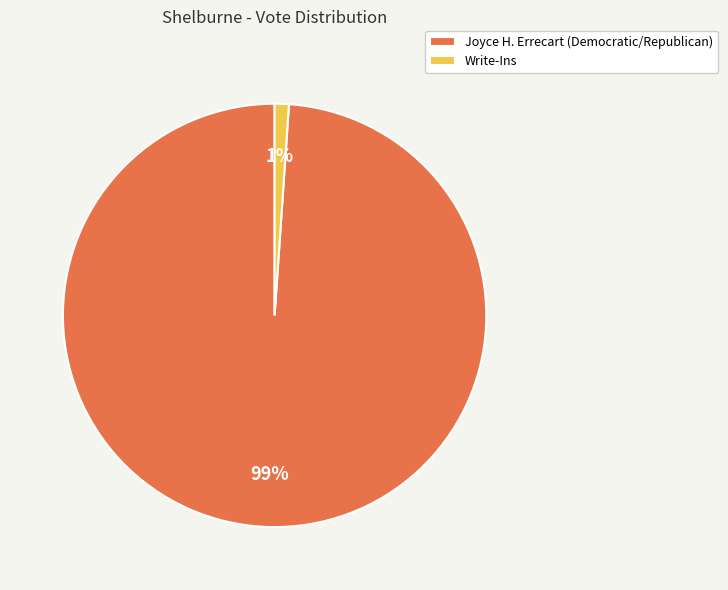

What is the largest slice in the pie chart?

Joyce H. Errecart (Democratic/Republican)